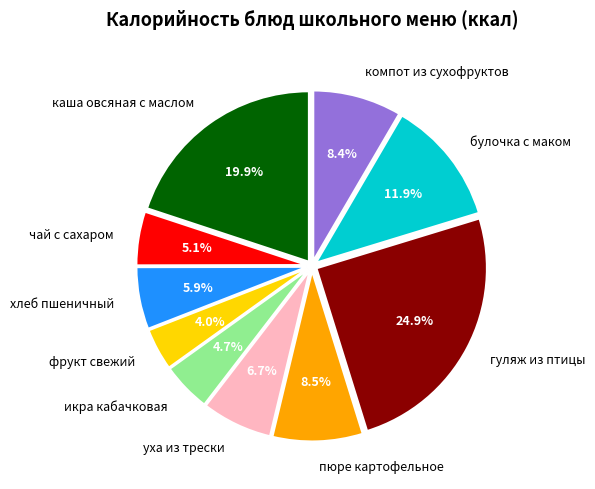

To the nearest percent, what is the combined percentage of икра кабачковая and уха из трески?

11%